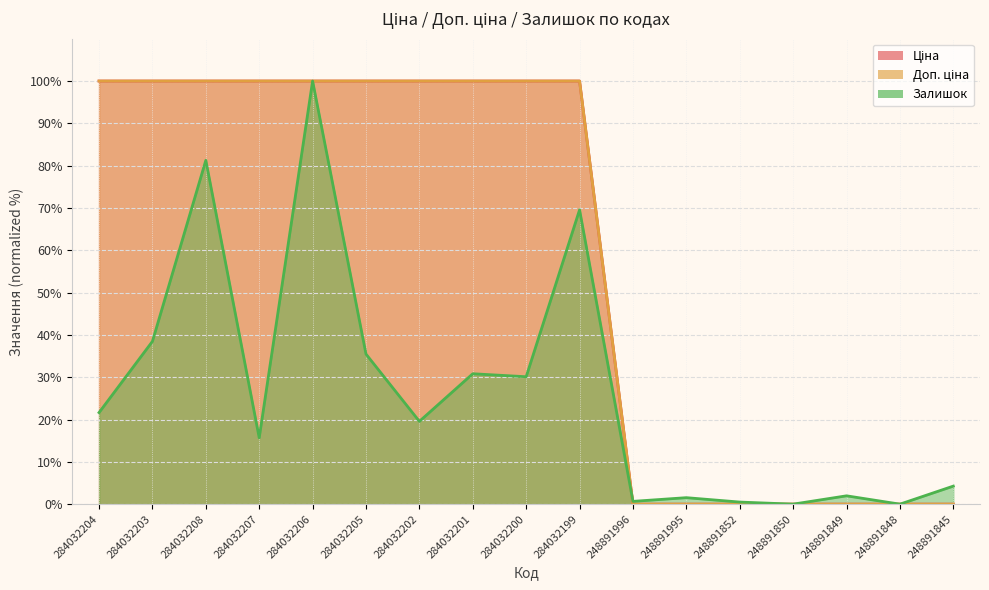

Reading left to right, what are all the values shown in this chart?

Ціна: 100.0	100.0	100.0	100.0	100.0	100.0	100.0	100.0	100.0	100.0	0.0	0.0	0.0	0.0	0.0	0.0	0.0
Доп. ціна: 100.0	100.0	100.0	100.0	100.0	100.0	100.0	100.0	100.0	100.0	0.0	0.0	0.0	0.0	0.0	0.0	0.0
Залишок: 21.6	38.5	81.3	15.7	100.0	35.5	19.6	30.8	30.1	69.6	0.7	1.5	0.5	0.0	2.0	0.0	4.3